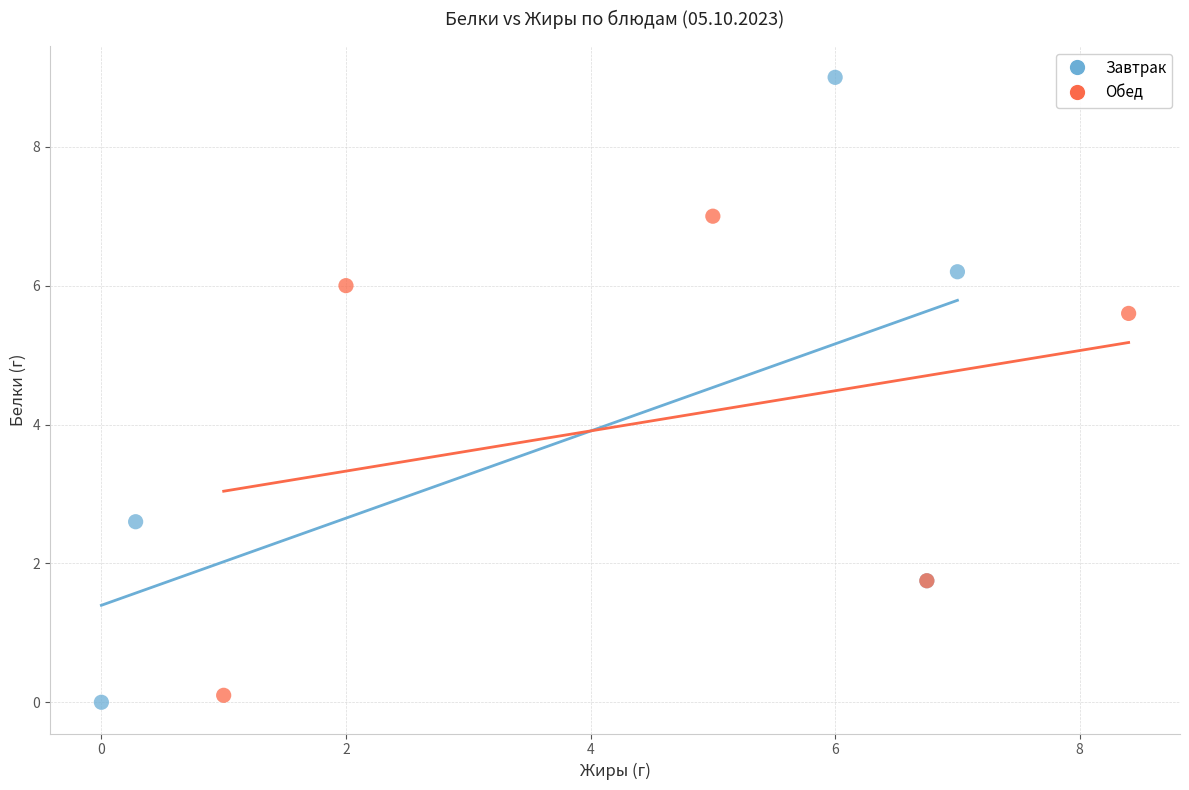

Which series has the widest spread of Y values?

Завтрак